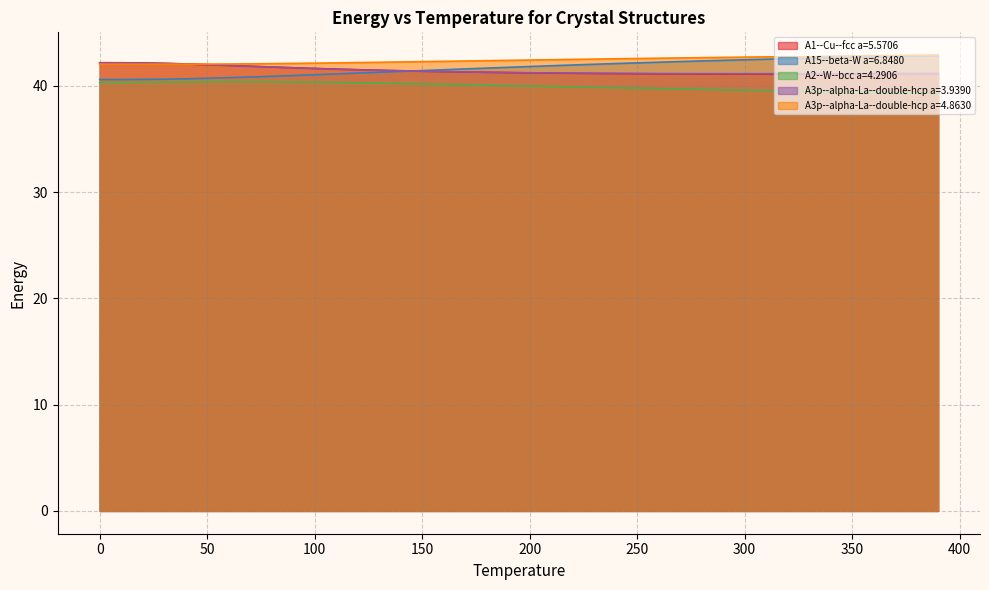

Is the value of A1--Cu--fcc a=5.5706 at 40 greater than the value of A2--W--bcc a=4.2906 at 10?

Yes